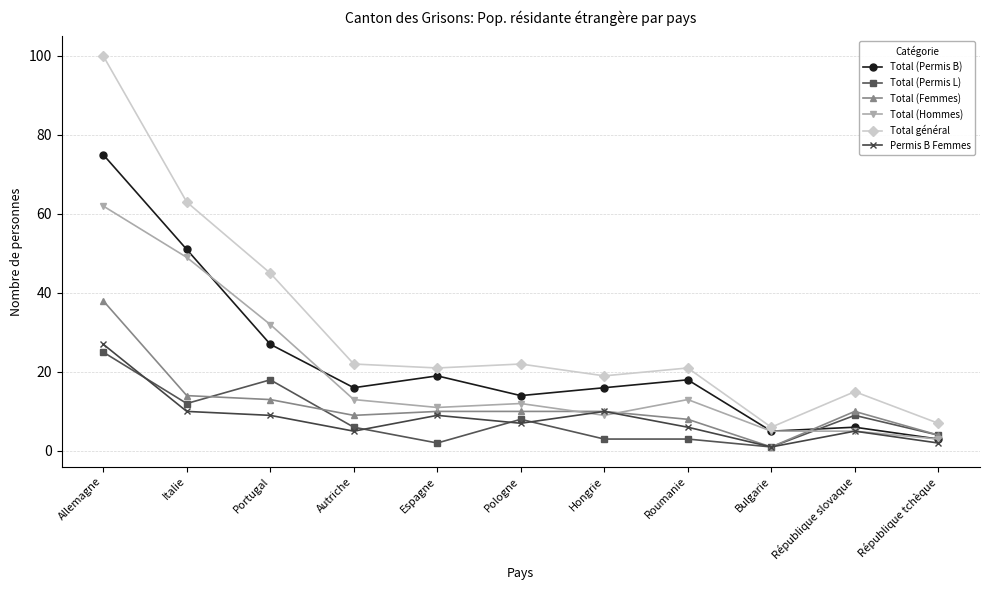

Which series has the largest total across all categories?

Total général